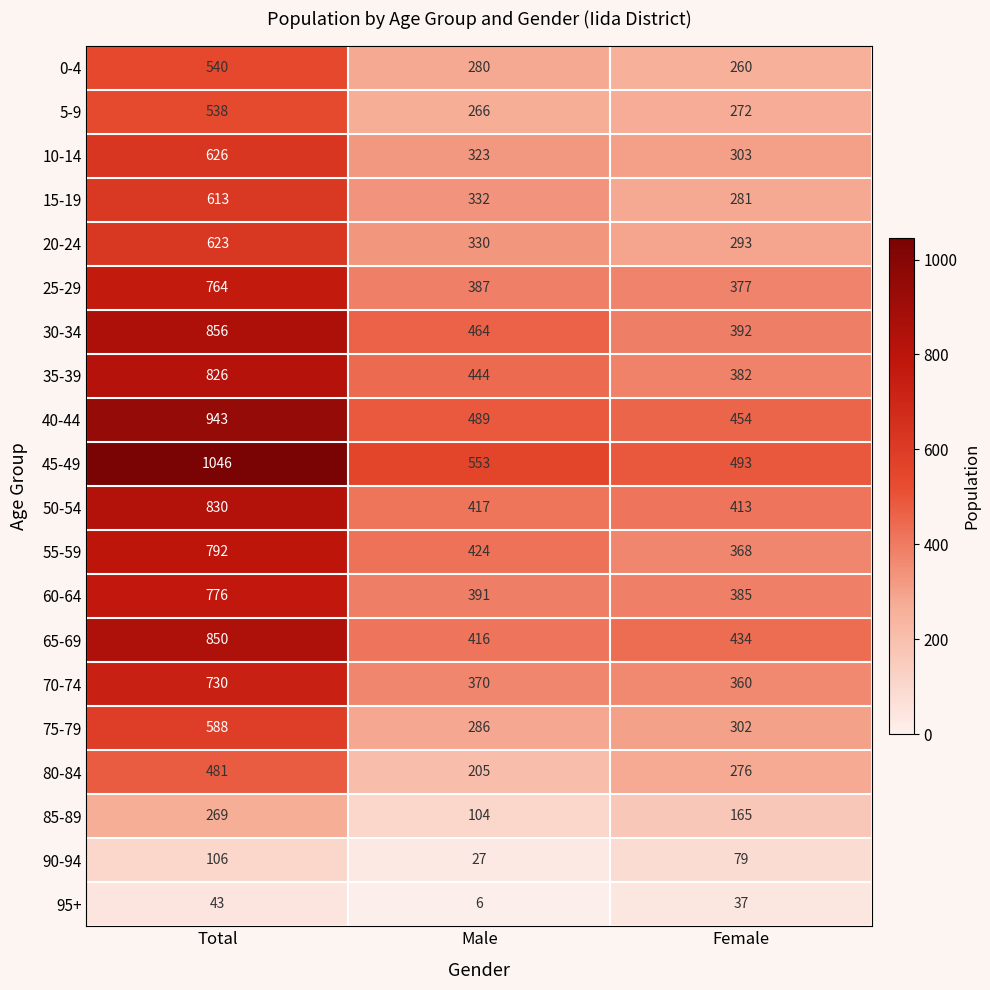

List the series in order of their peak value, lowest first.

95+, 90-94, 85-89, 80-84, 5-9, 0-4, 75-79, 15-19, 20-24, 10-14, 70-74, 25-29, 60-64, 55-59, 35-39, 50-54, 65-69, 30-34, 40-44, 45-49